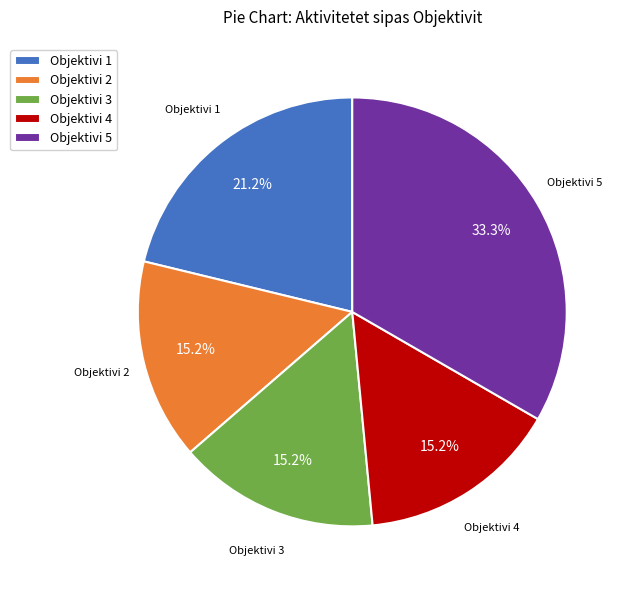

What percentage is the Objektivi 4 slice, to the nearest percent?

15%